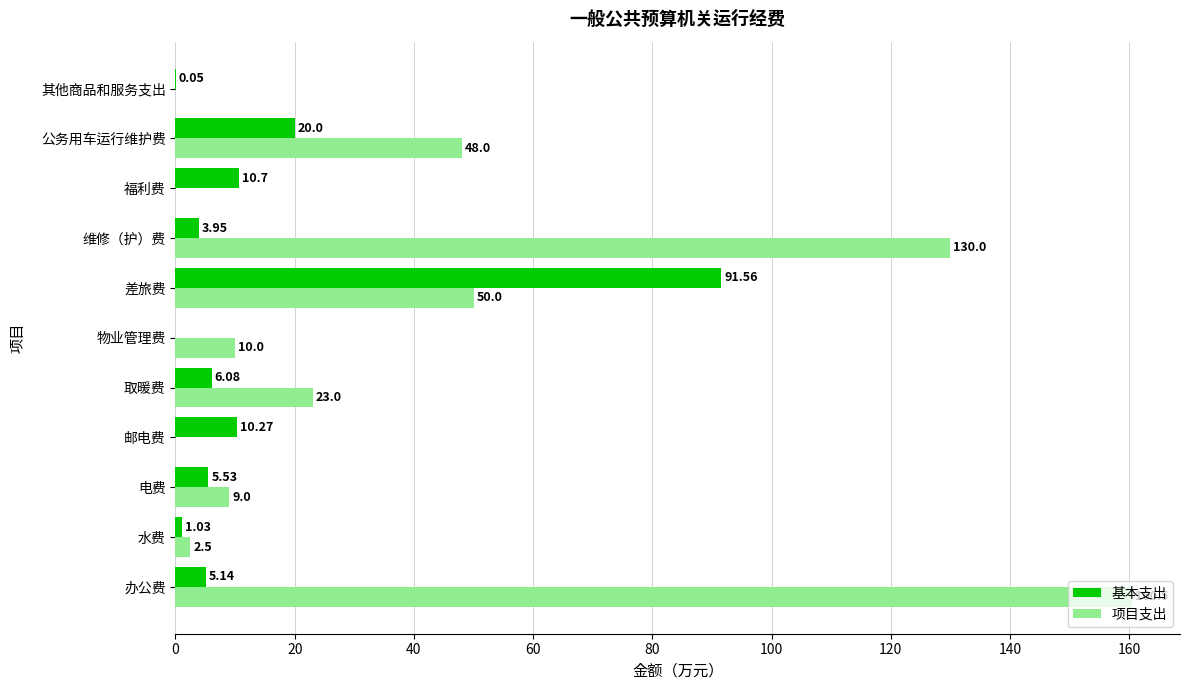

Which category has the highest value across all series?

办公费